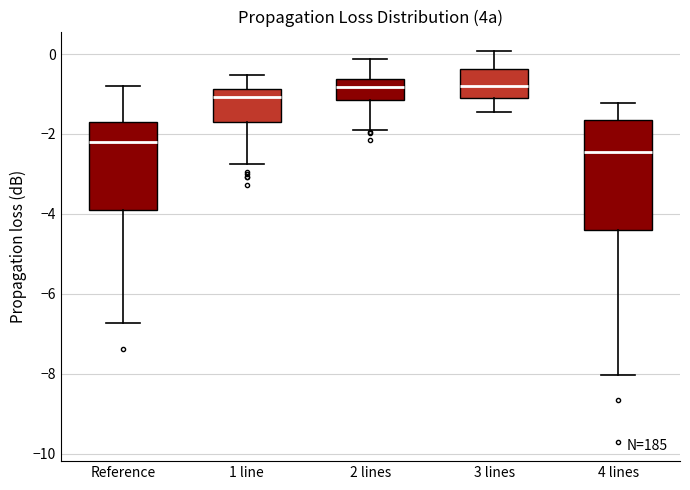

Reading left to right, read every box against the y-axis: the position of its median line, the range the box covers, and the ends of its whiskers. The values are not printed on the chart, so give them approximately, as read against the axis.

Reference: median -2.2, box -3.8 to -1.8, whiskers -6.8 to -0.8
1 line: median -1.0, box -1.6 to -0.8, whiskers -2.8 to -0.6
2 lines: median -0.8, box -1.2 to -0.6, whiskers -1.8 to -0.2
3 lines: median -0.8, box -1.0 to -0.4, whiskers -1.4 to 0.0
4 lines: median -2.4, box -4.4 to -1.6, whiskers -8.0 to -1.2